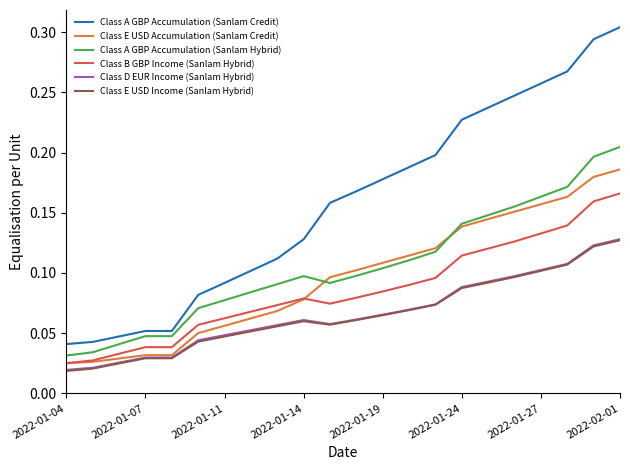

Which series has the largest total across all categories?

Class A GBP Accumulation (Sanlam Credit)